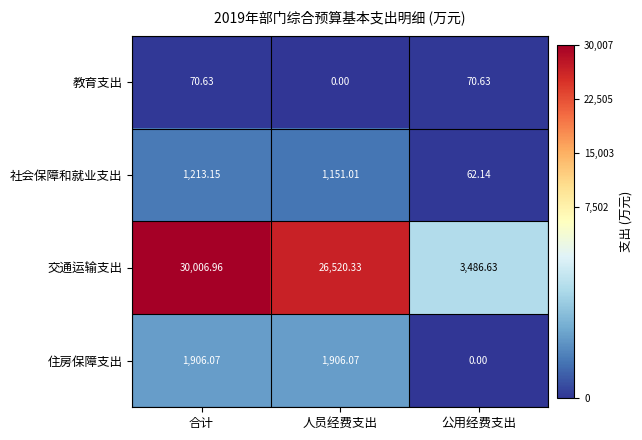

What is the greatest value displayed?

30007.0